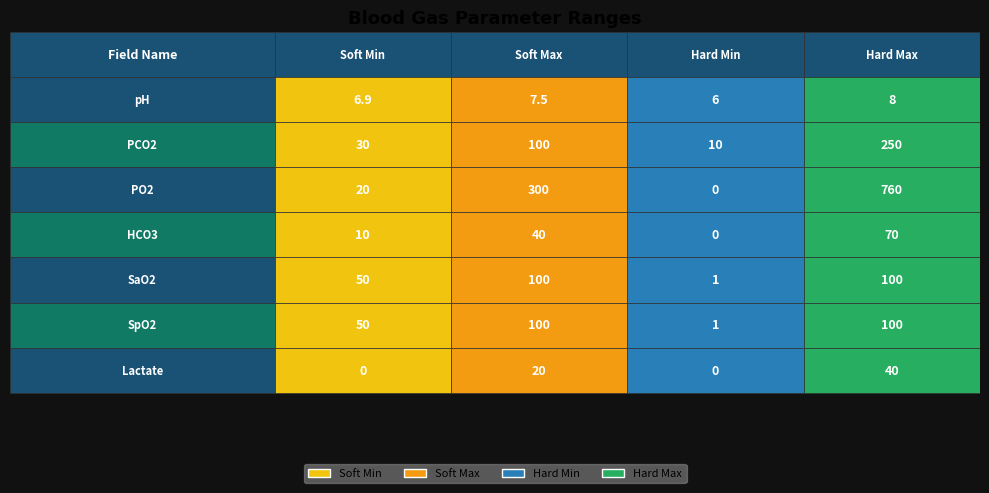

At how many categories does at least one series exceed 758?

1